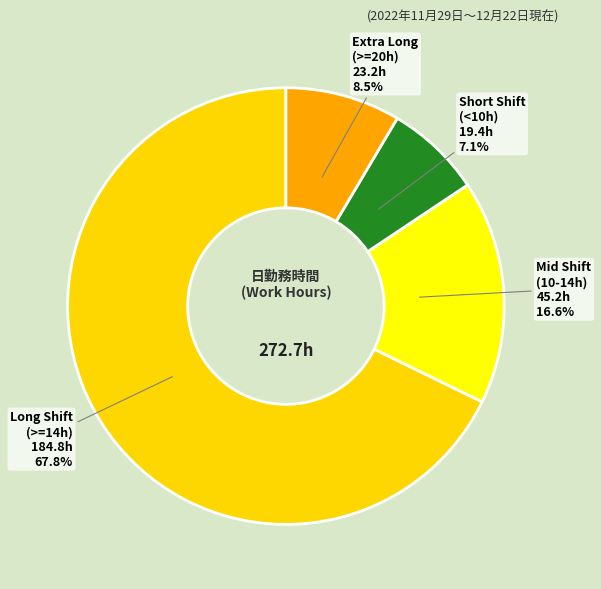

How many segments does this pie chart have?

4